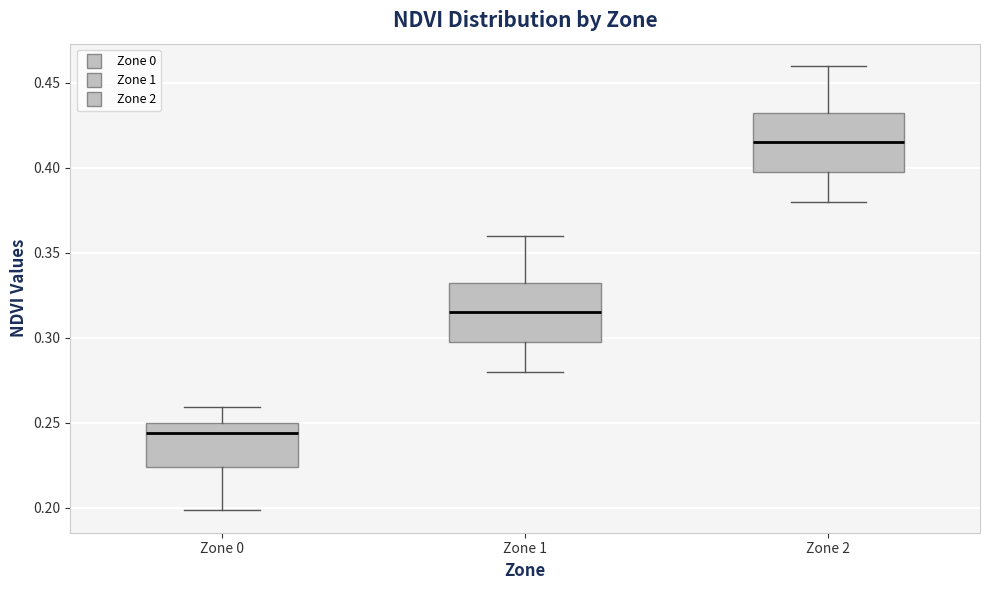

Which box's median line is the highest?

Zone 2